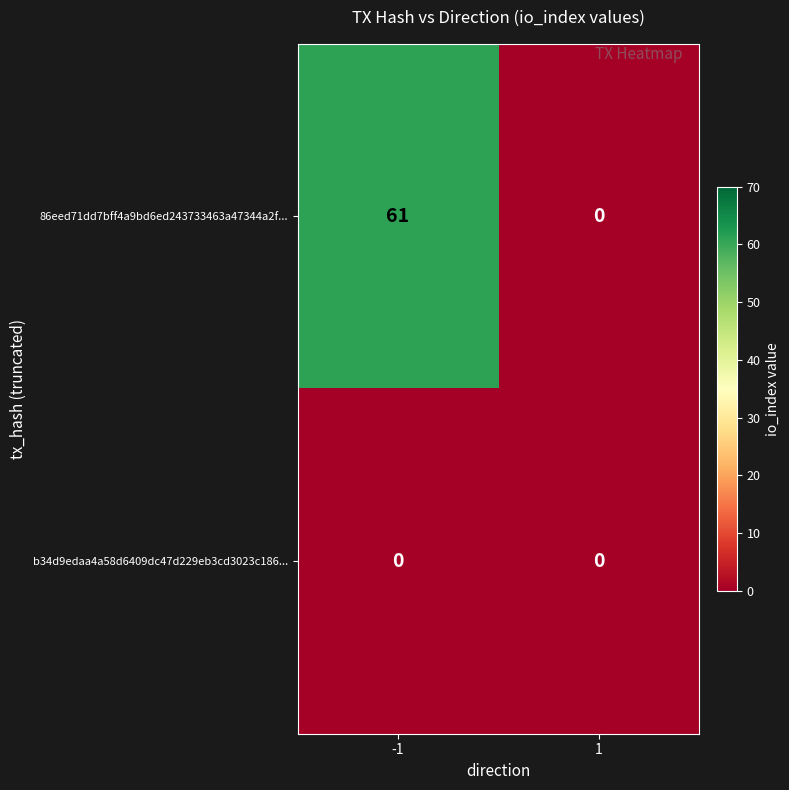

List the series in order of their overall mean, lowest first.

b34d9edaa4a58d6409dc47d229eb3cd3023c186..., 86eed71dd7bff4a9bd6ed243733463a47344a2f...